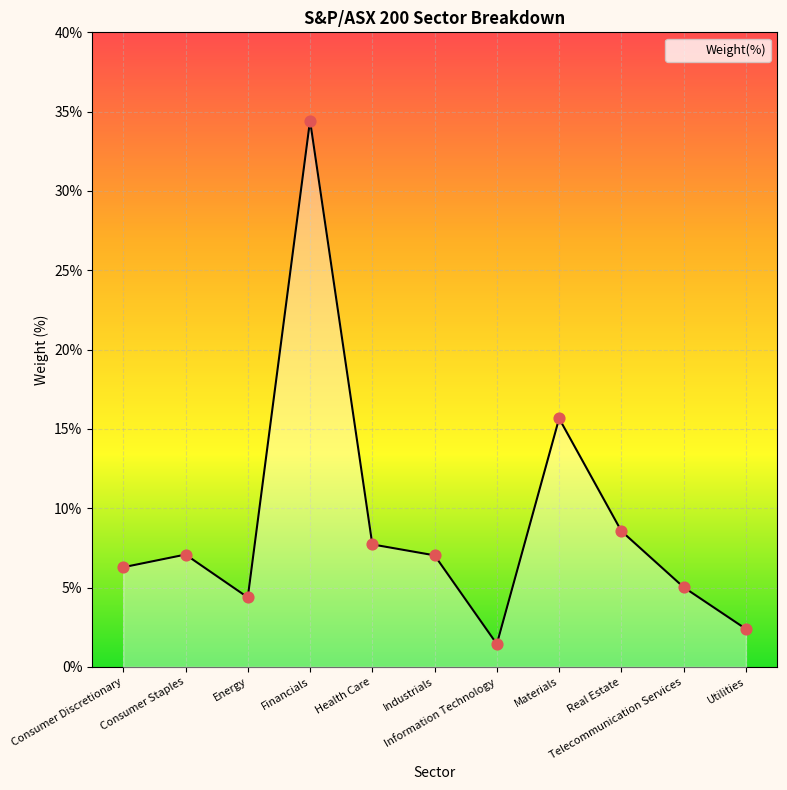

Between Real Estate and Materials, which is larger?

Materials